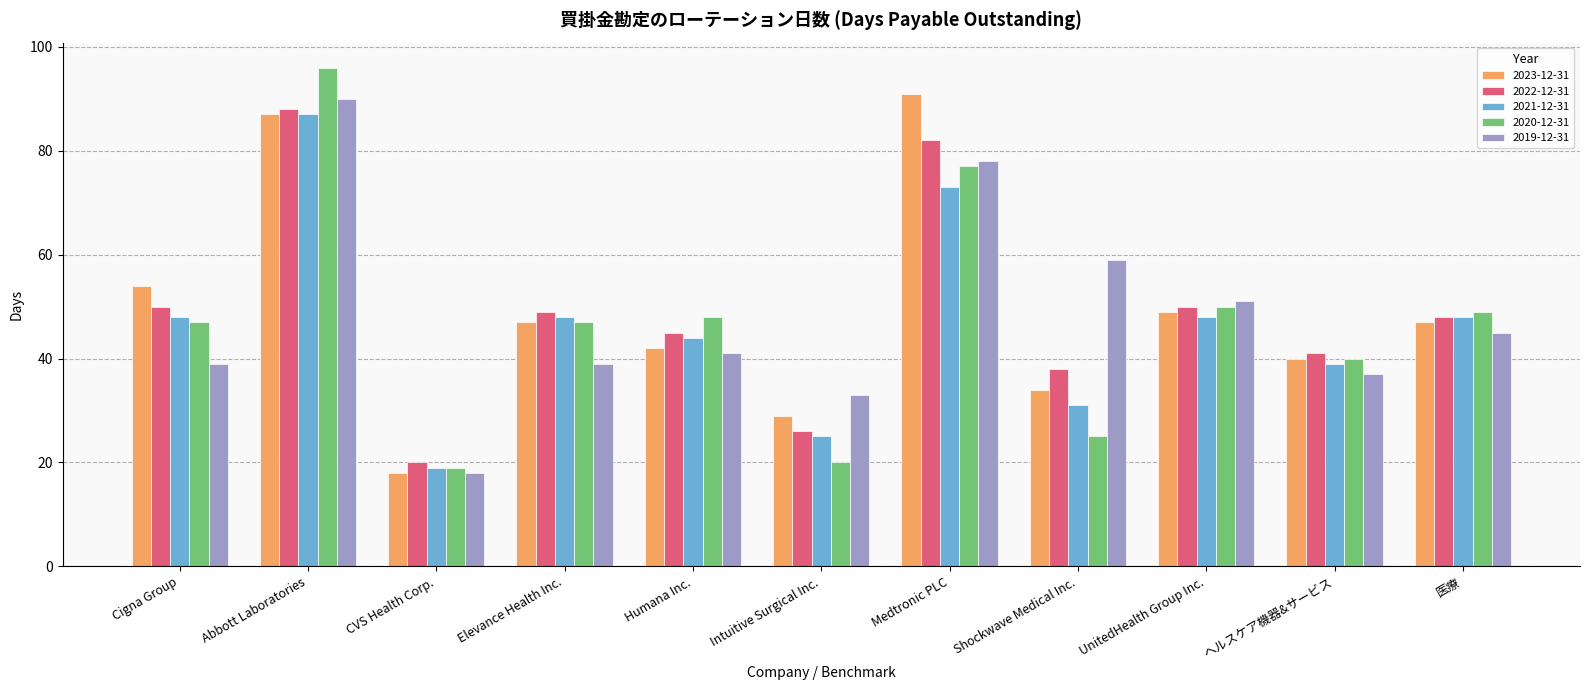

Reading right to left, transcribe all the data shown in this chart.

2023-12-31: 47	40	49	34	91	29	42	47	18	87	54
2022-12-31: 48	41	50	38	82	26	45	49	20	88	50
2021-12-31: 48	39	48	31	73	25	44	48	19	87	48
2020-12-31: 49	40	50	25	77	20	48	47	19	96	47
2019-12-31: 45	37	51	59	78	33	41	39	18	90	39